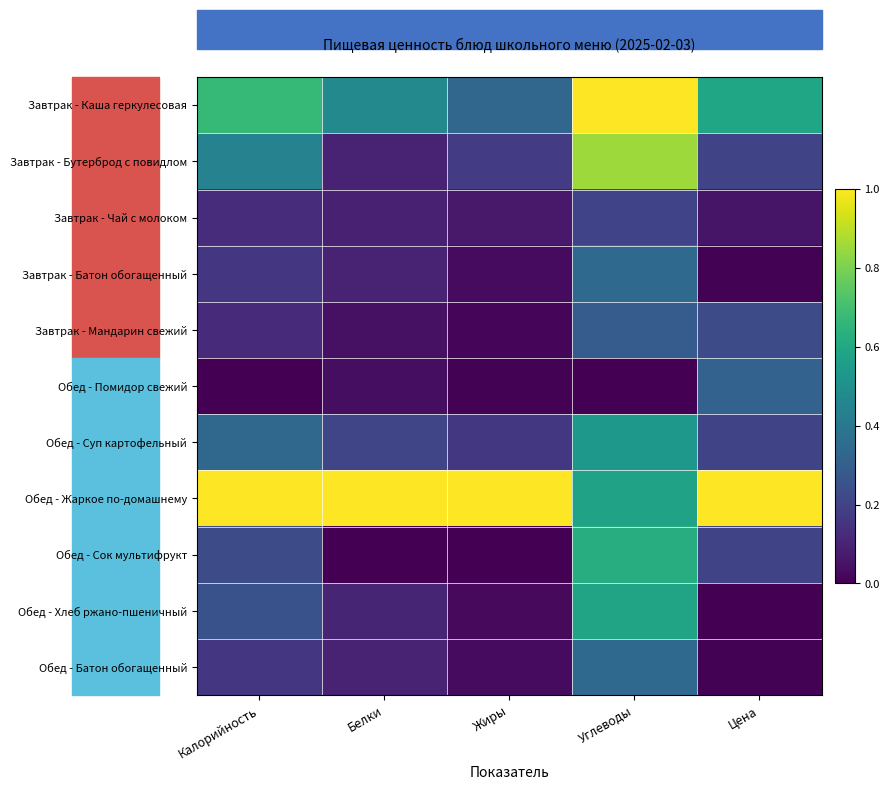

Between Калорийность and Белки, which is larger?

Калорийность